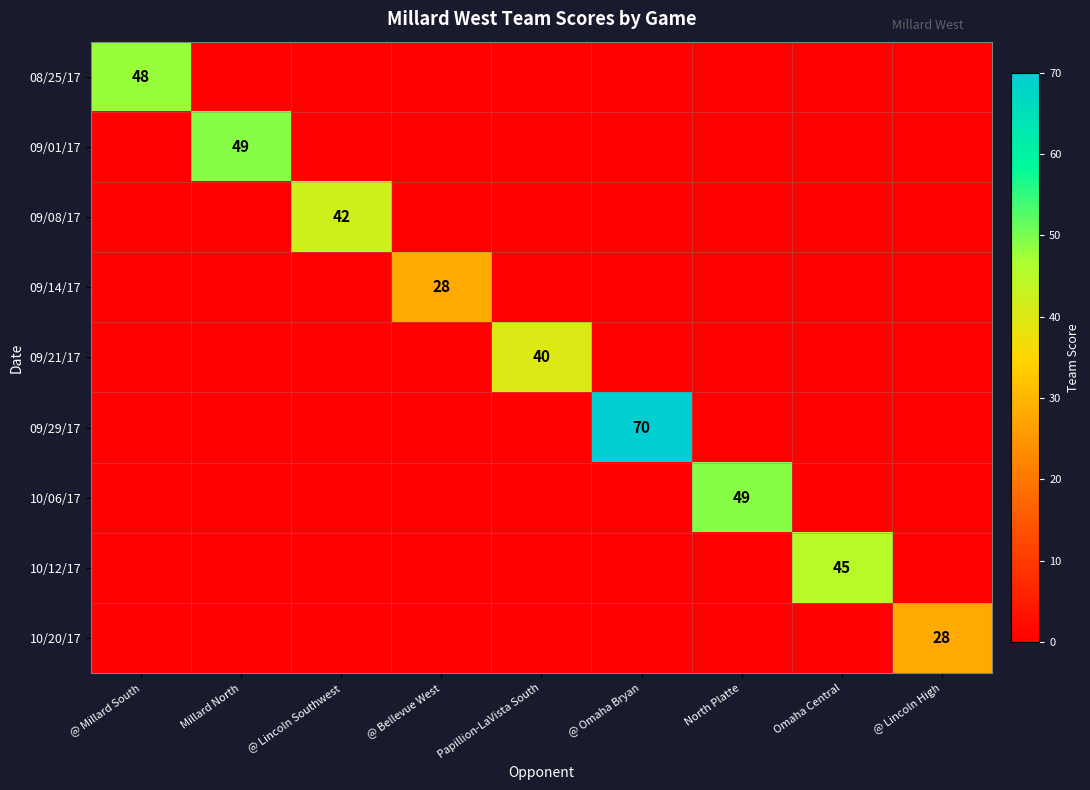

Which series has the largest range (max minus min)?

09/29/17